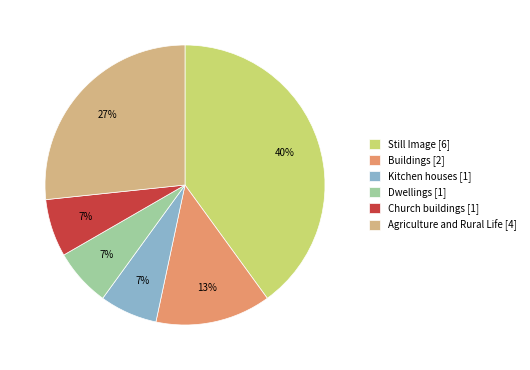

Is there any slice that represents more than half of the pie?

No